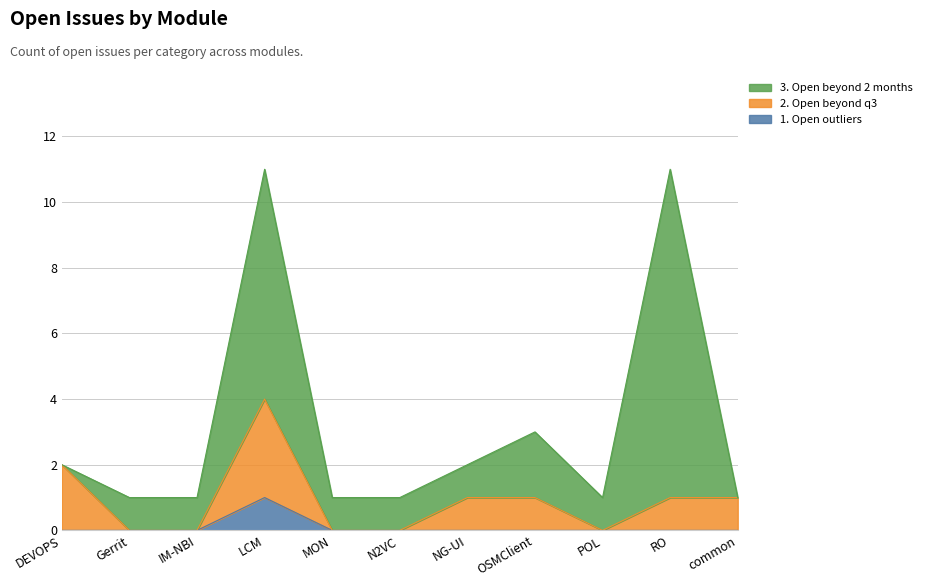

What is the average value of the 2. Open beyond q3 series?

1